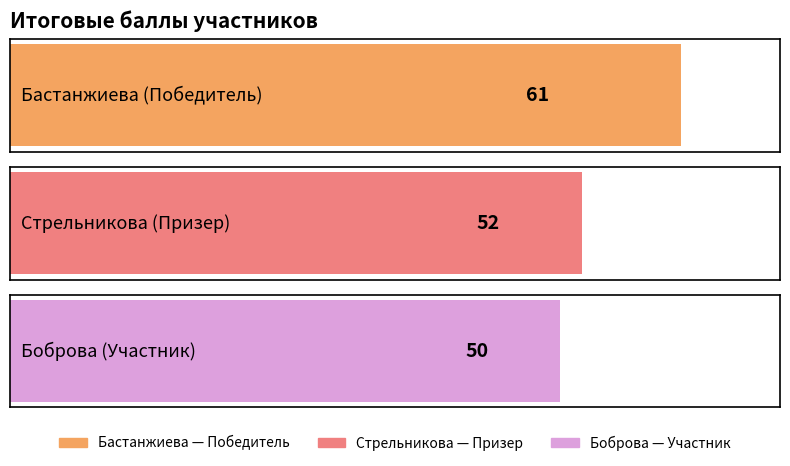

Approximately how many times larger is the value at Бастанжиева compared to Стрельникова?

1.2